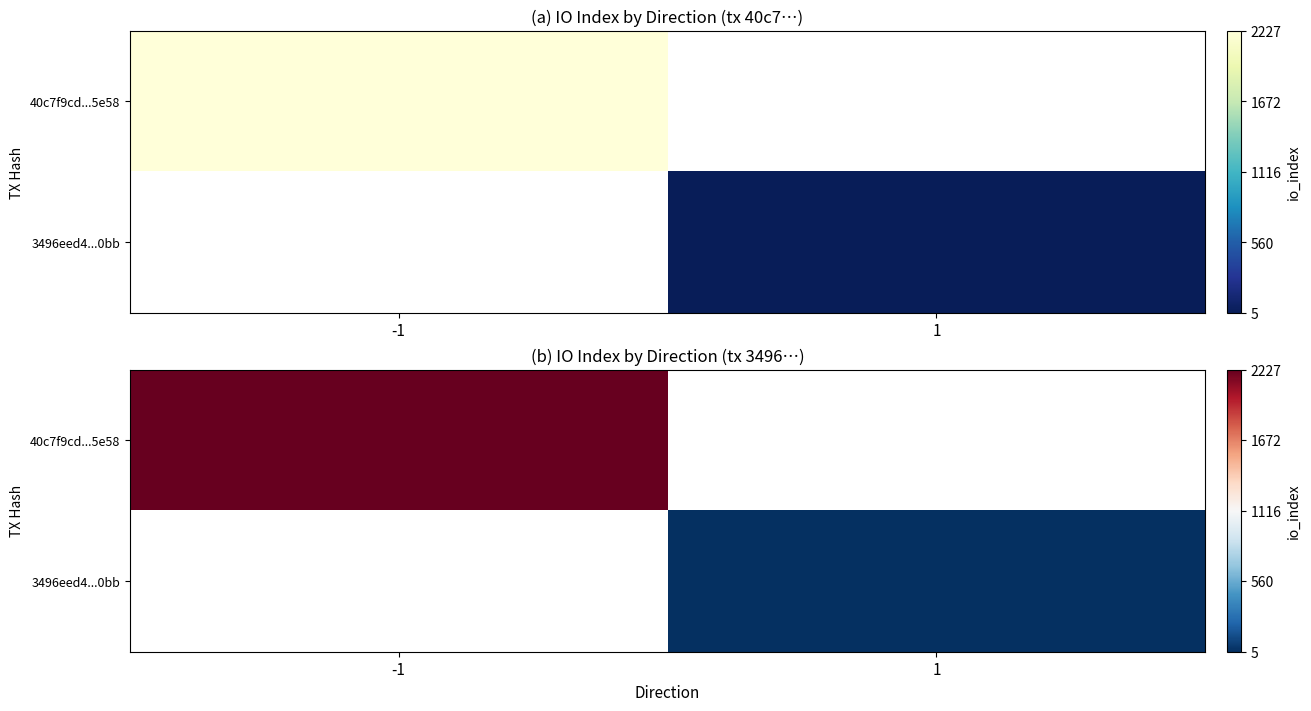

What is the smallest value displayed?

5.0